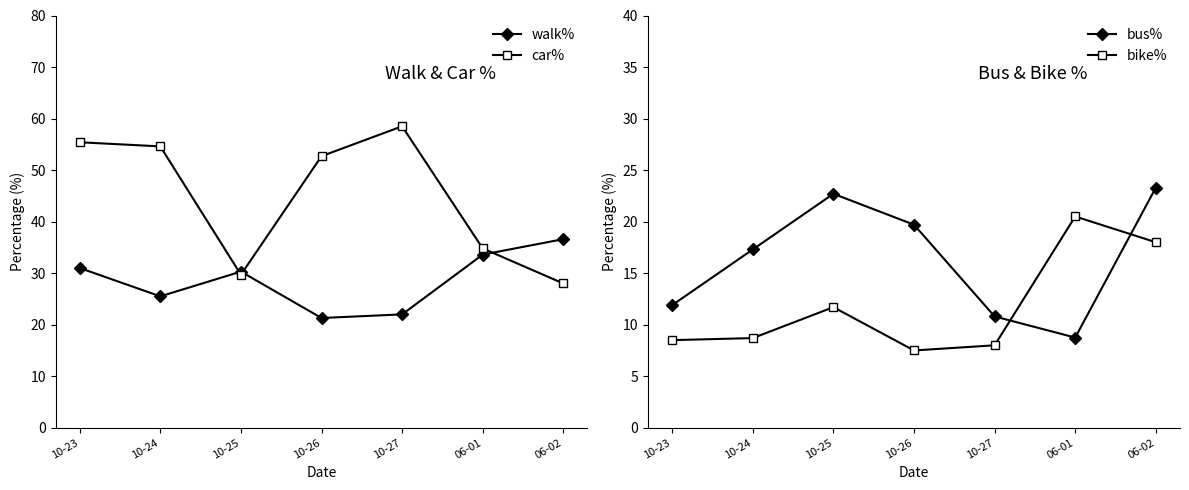

What is the spread (max minus min) of values at 10-23?

46.9